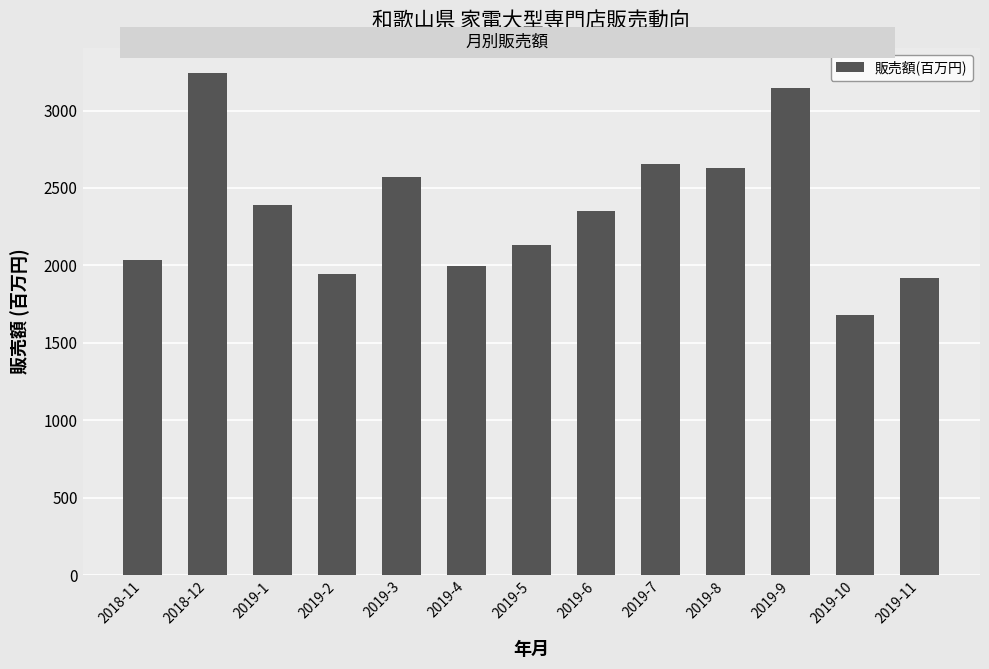

Approximately how many times larger is the value at 2018-11 compared to 2019-2?

1.0